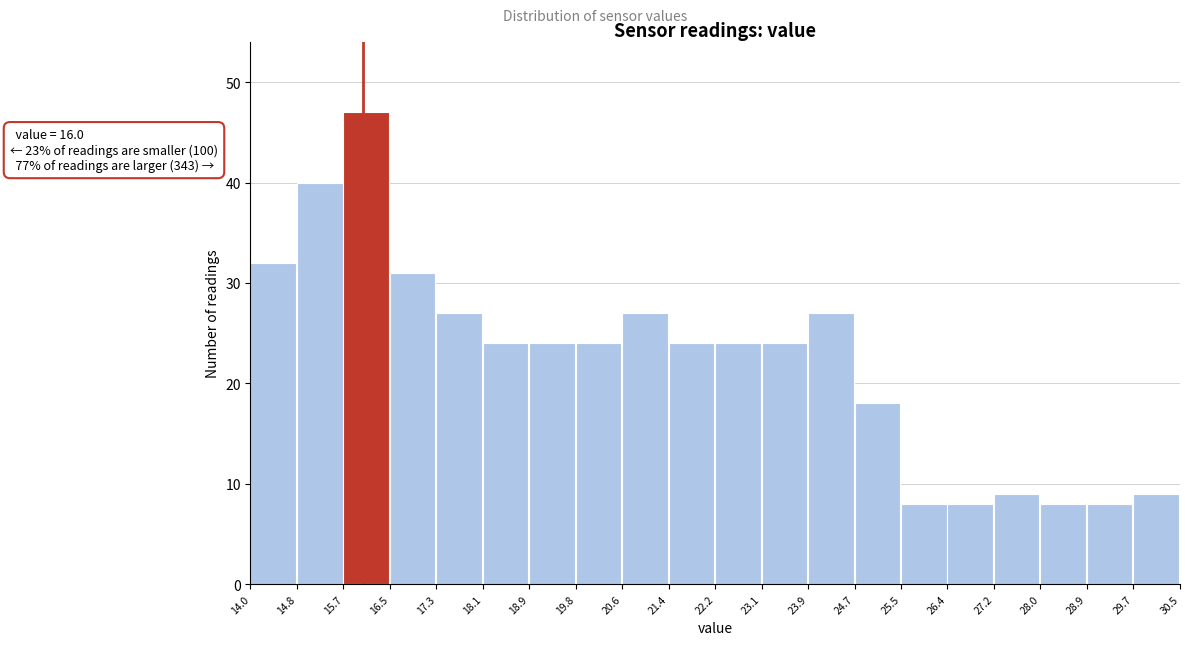

Over which range of the x-axis is the bar tallest?

15.7 to 16.5